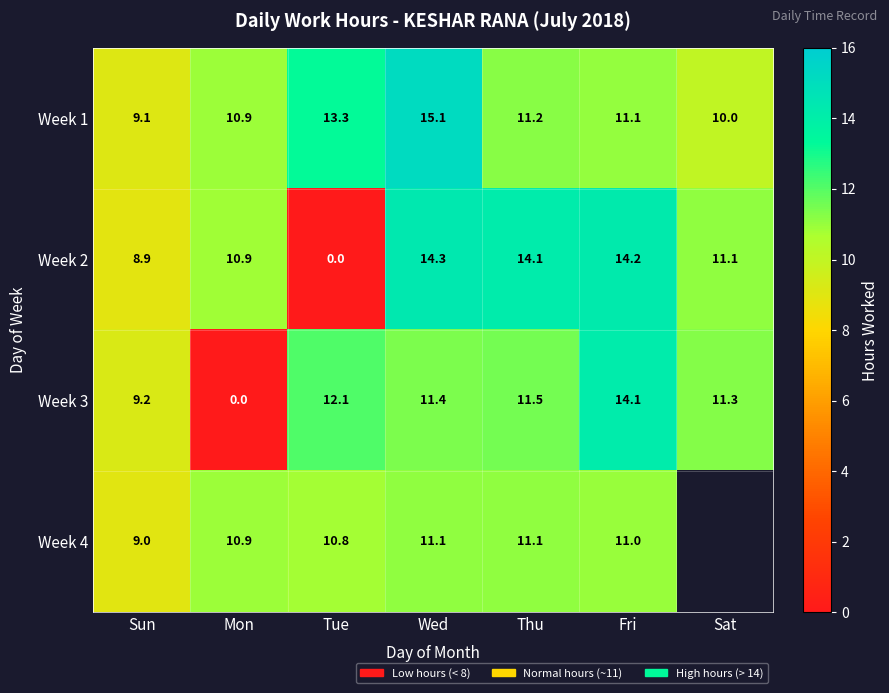

What is the spread (max minus min) of values at Sun?

0.3